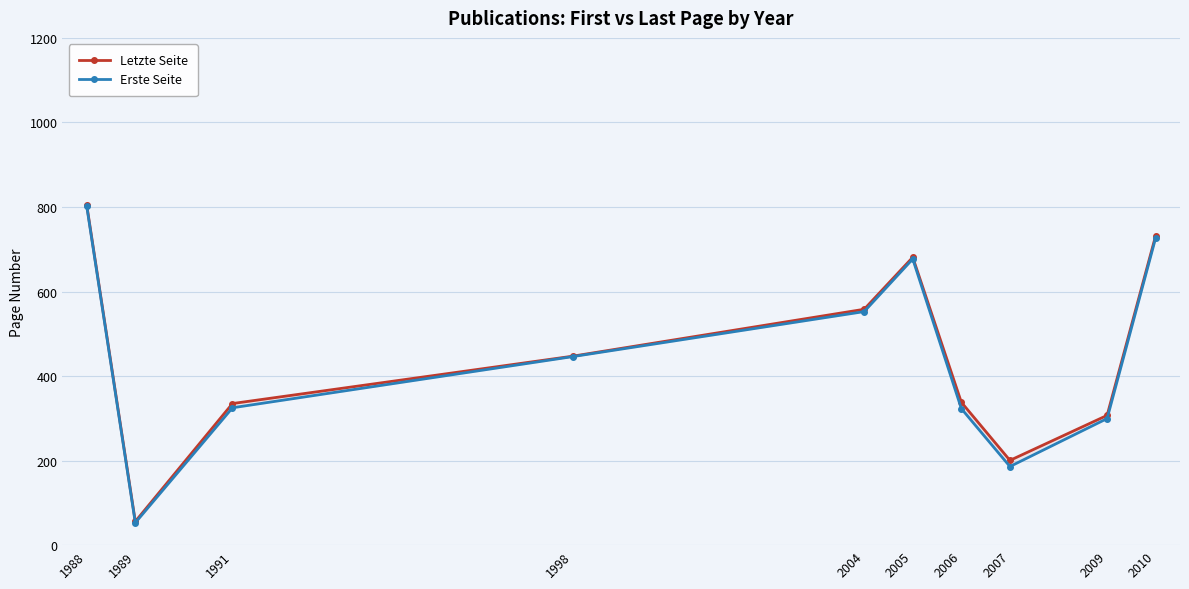

What is the minimum value for Letzte Seite?

56.0